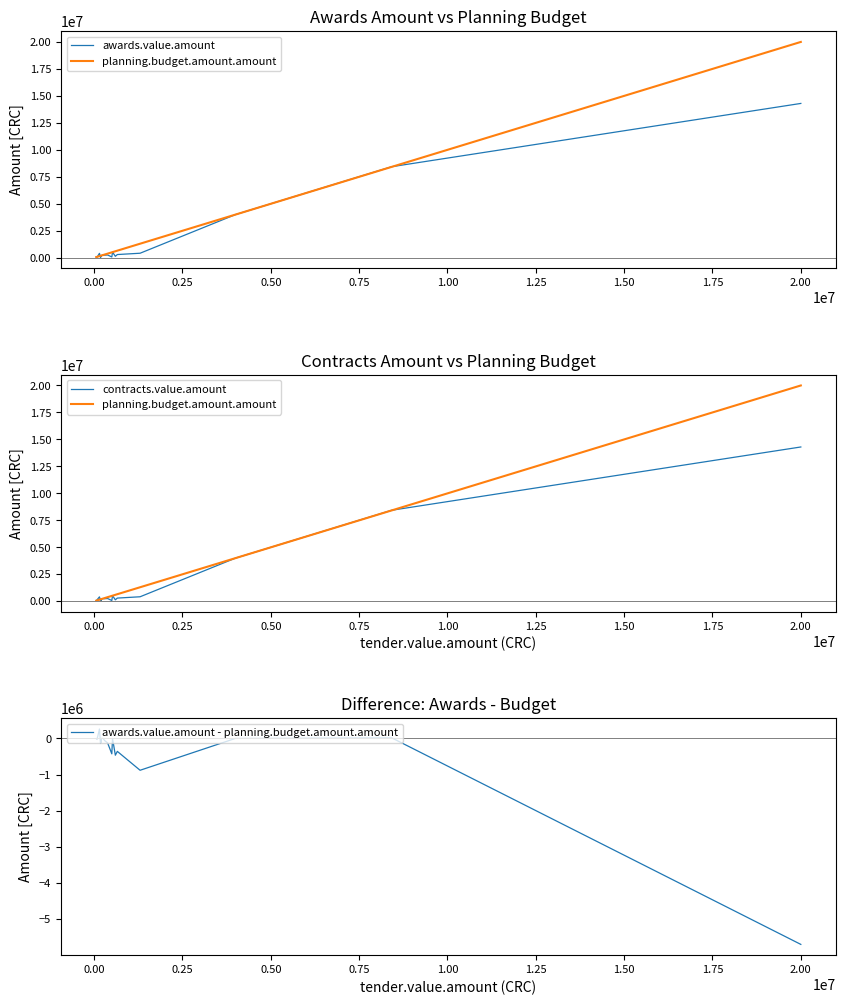

What is the lowest value of the awards.value.amount - planning.budget.amount.amount series?

-5700000.0